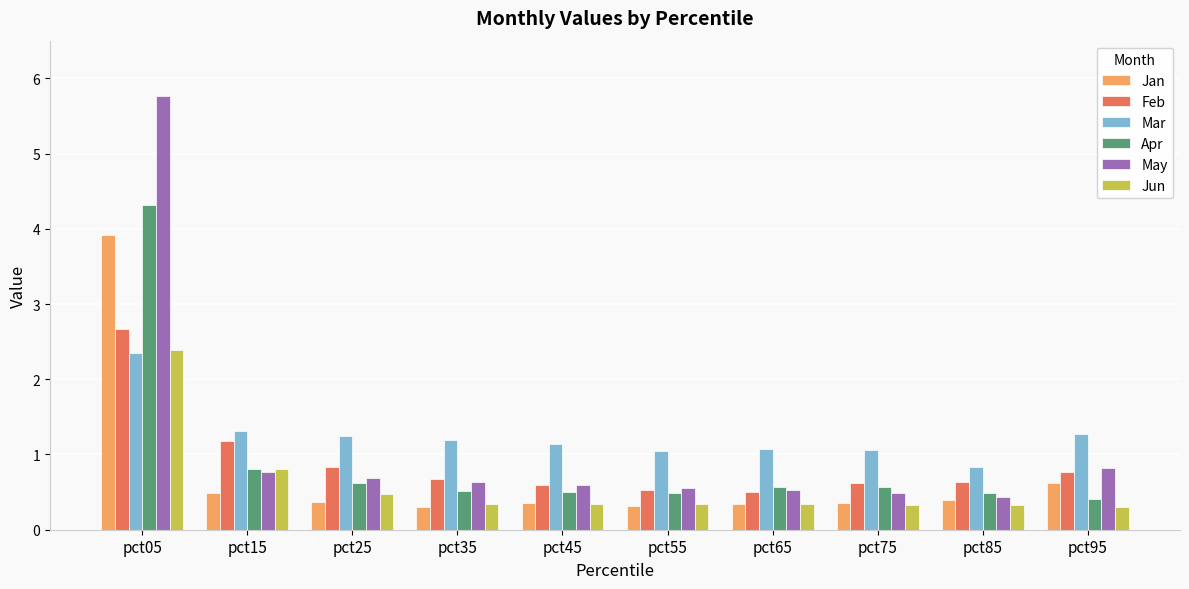

What is the sum of all Mar values?

12.5